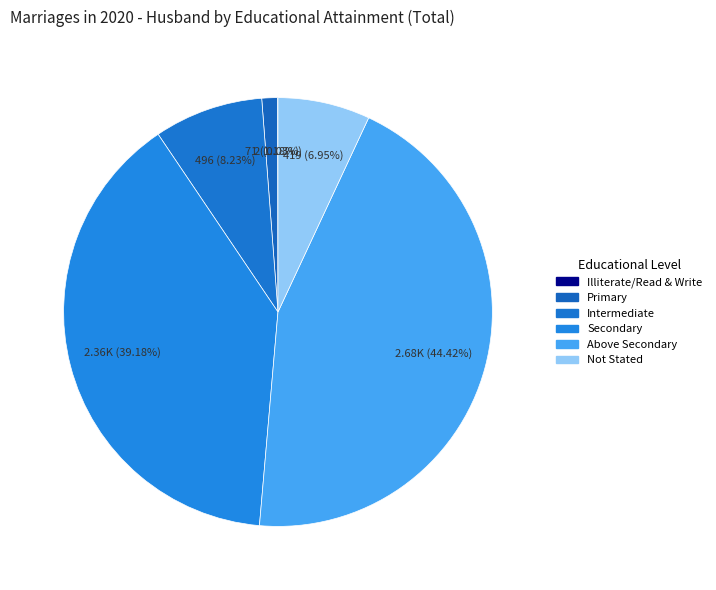

How many slices are in this pie chart?

6